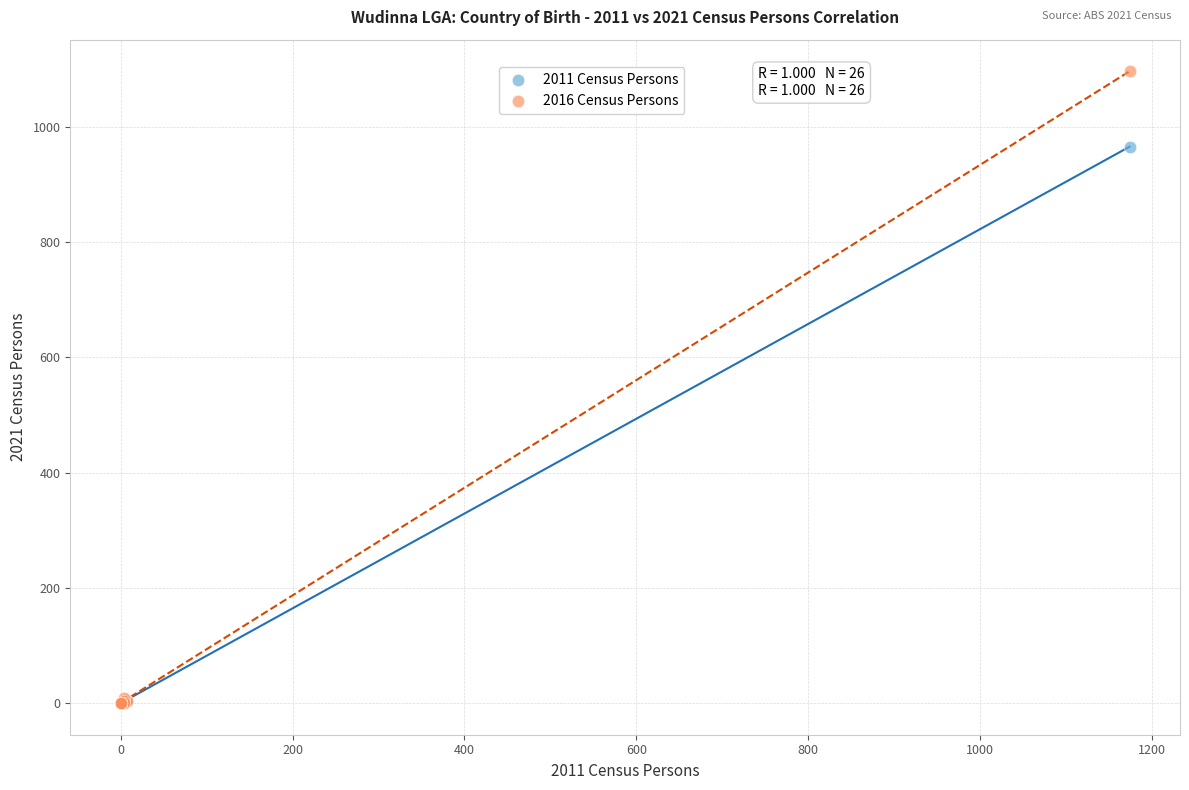

Which series has the largest Y range (max minus min)?

2016 Census Persons